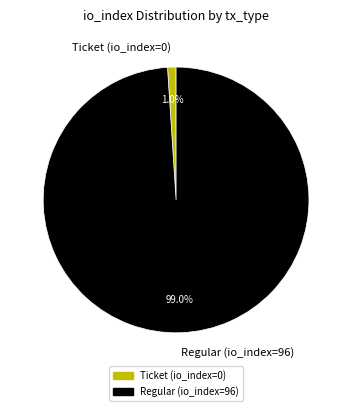

Which category has the biggest portion of the pie?

Regular (io_index=96)